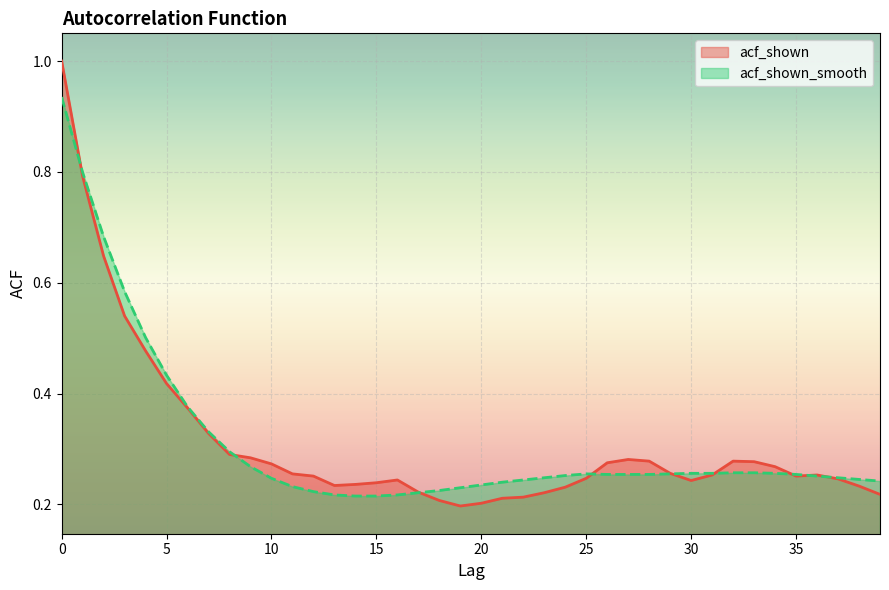

At which category does acf_shown reach its first local valley?

13